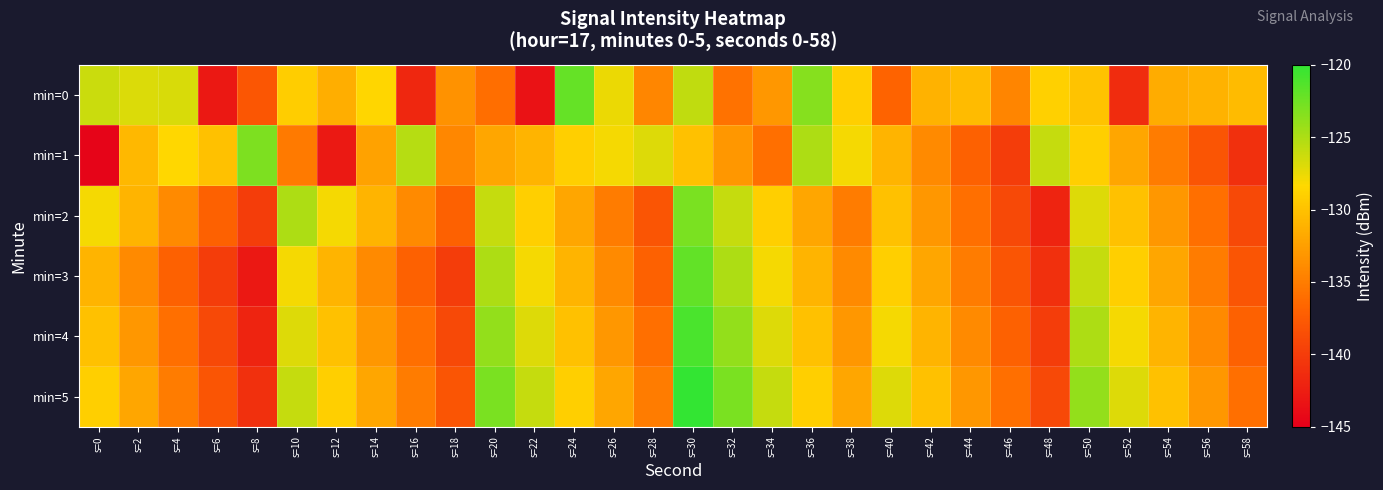

Rank the series by their maximum value, from lowest to highest.

min=1, min=2, min=0, min=3, min=4, min=5